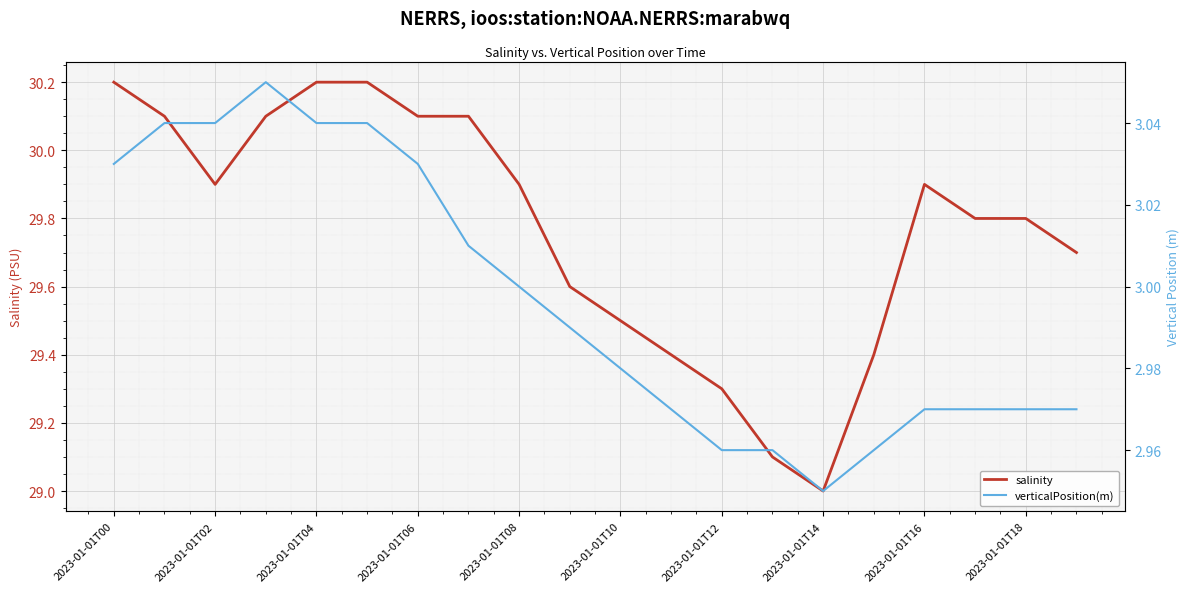

True or false: verticalPosition(m) and salinity intersect in this chart.

False